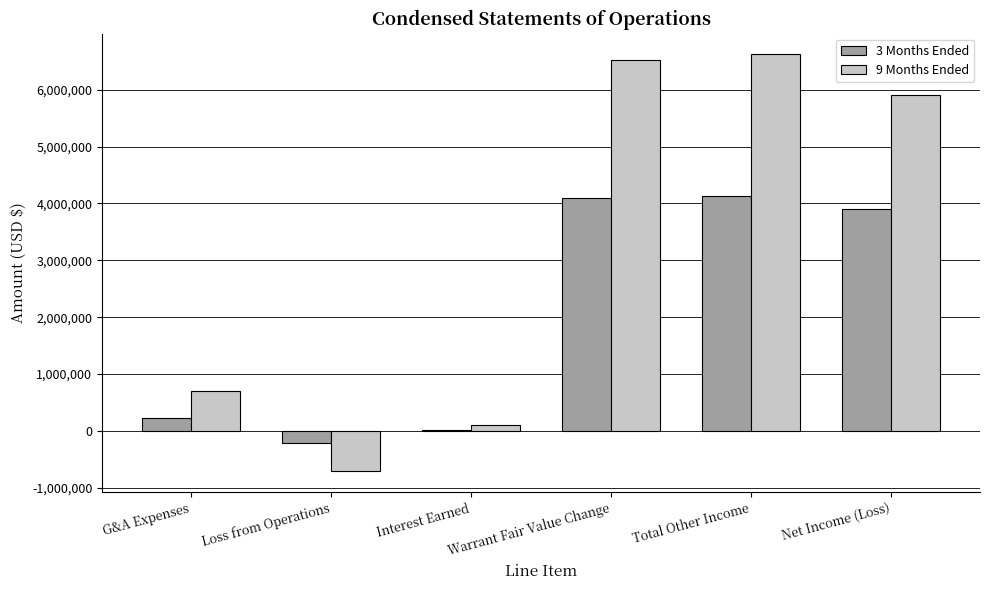

How many distinct data groups are displayed?

2